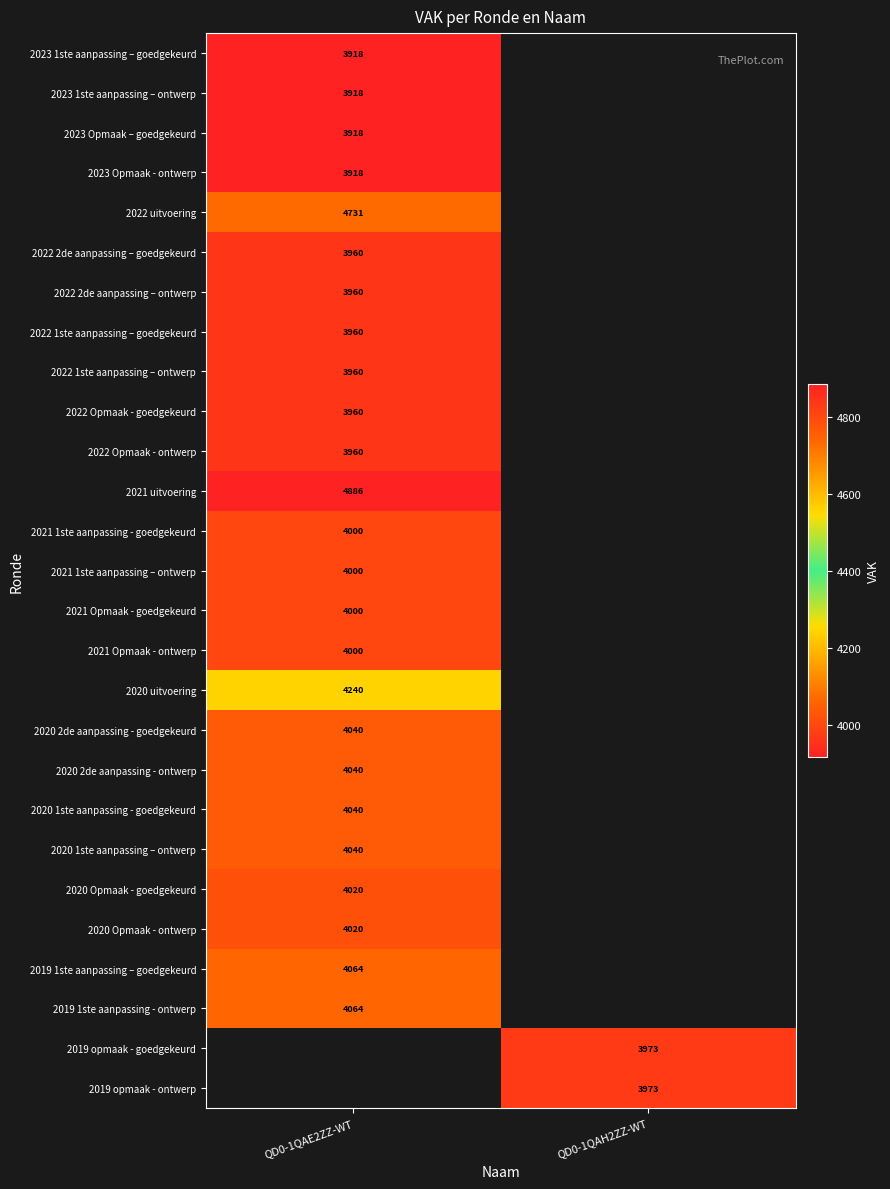

How many distinct data groups are displayed?

27